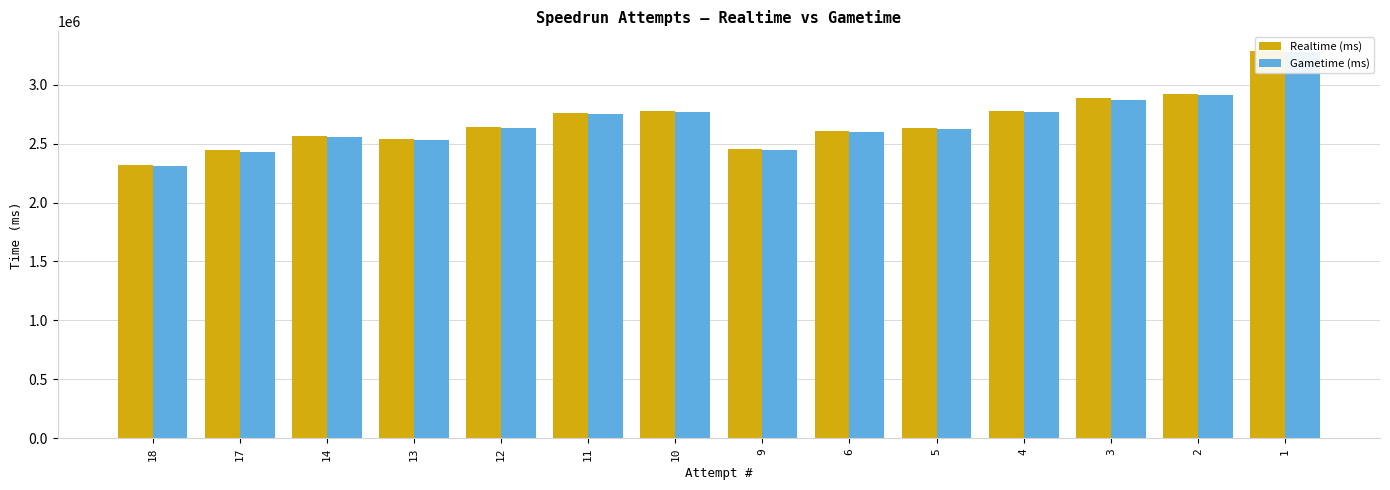

What is the sum of the Gametime (ms) values at 5 and 13?

5146190